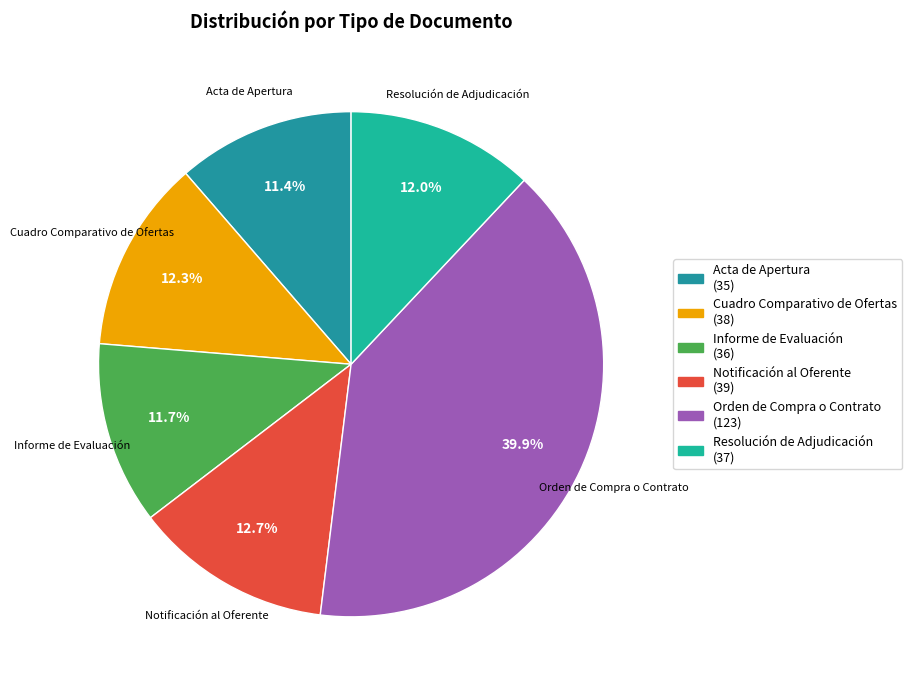

What is the largest slice in the pie chart?

Orden de Compra o Contrato